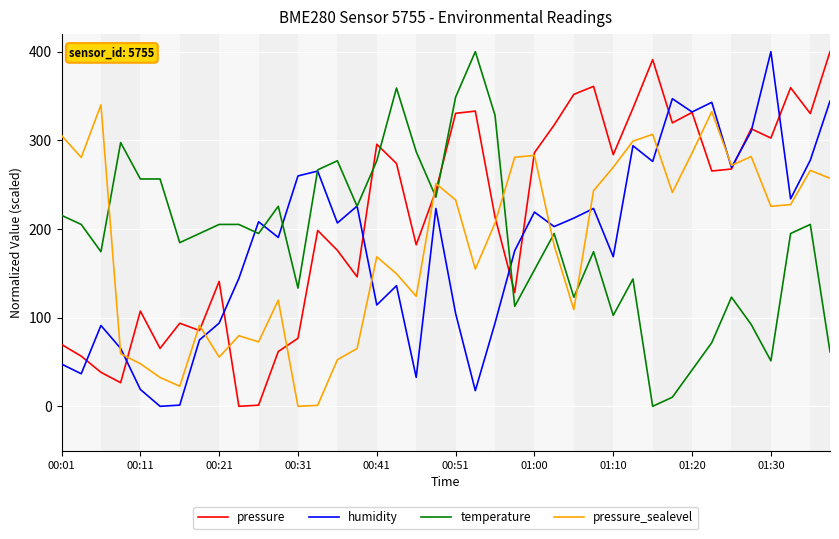

Which series has the largest total across all categories?

pressure